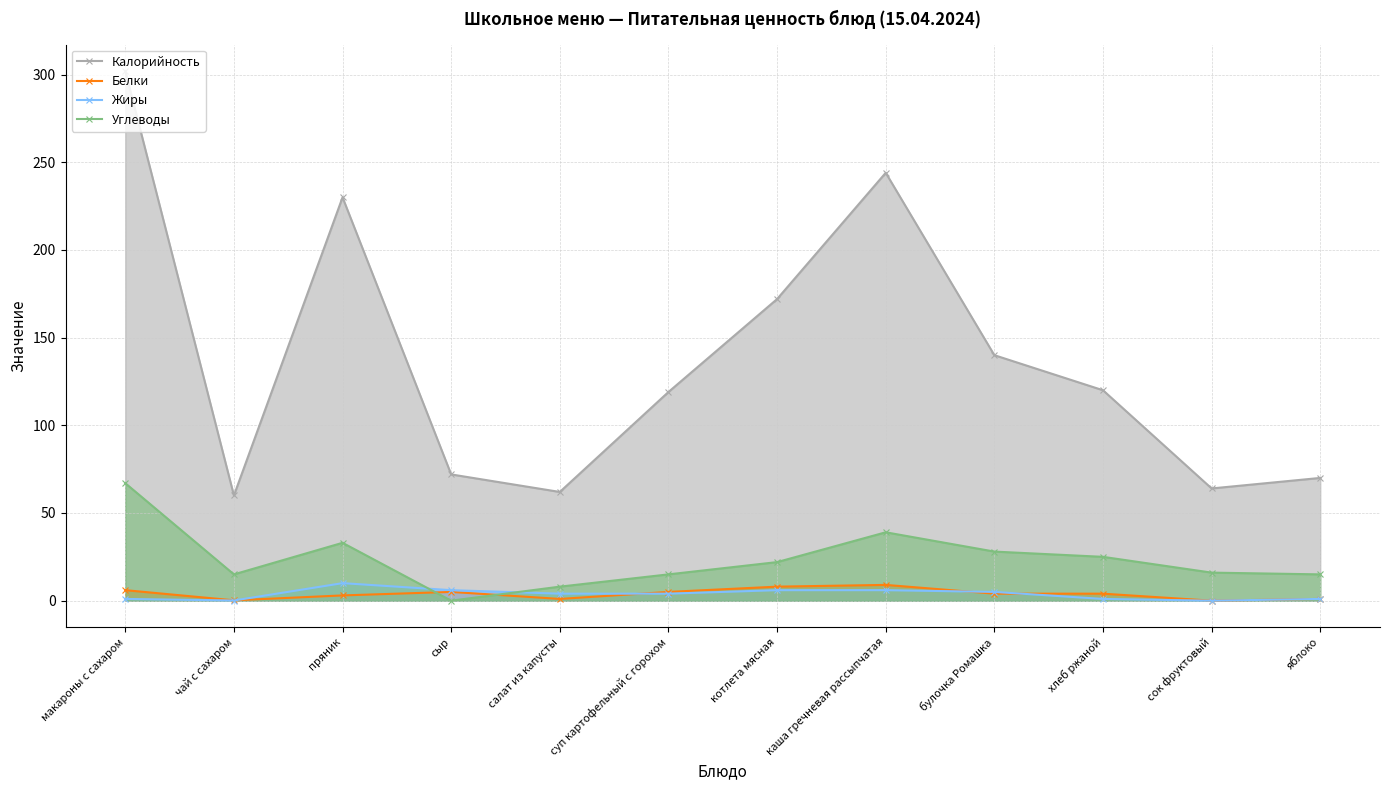

How many times do Белки and Углеводы cross each other?

2